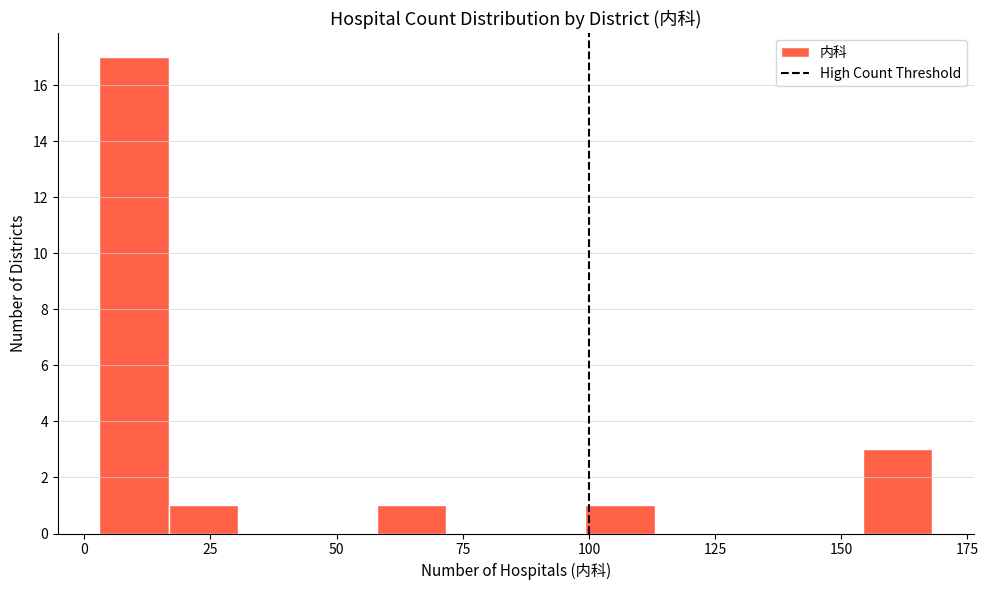

Around what value on the x-axis is the tallest bar? Give the approximate position of its centre, as read against the axis.

10